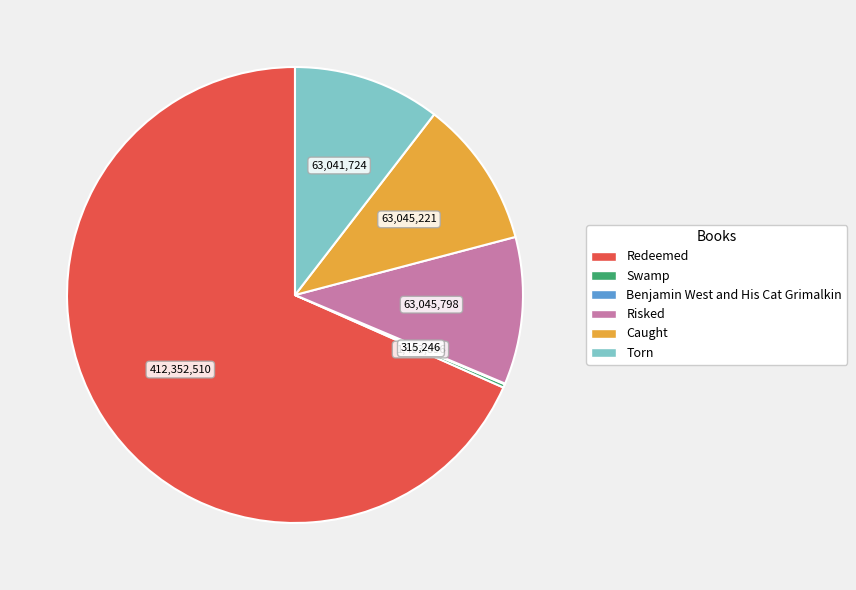

Which slice represents more than half of the pie?

Redeemed